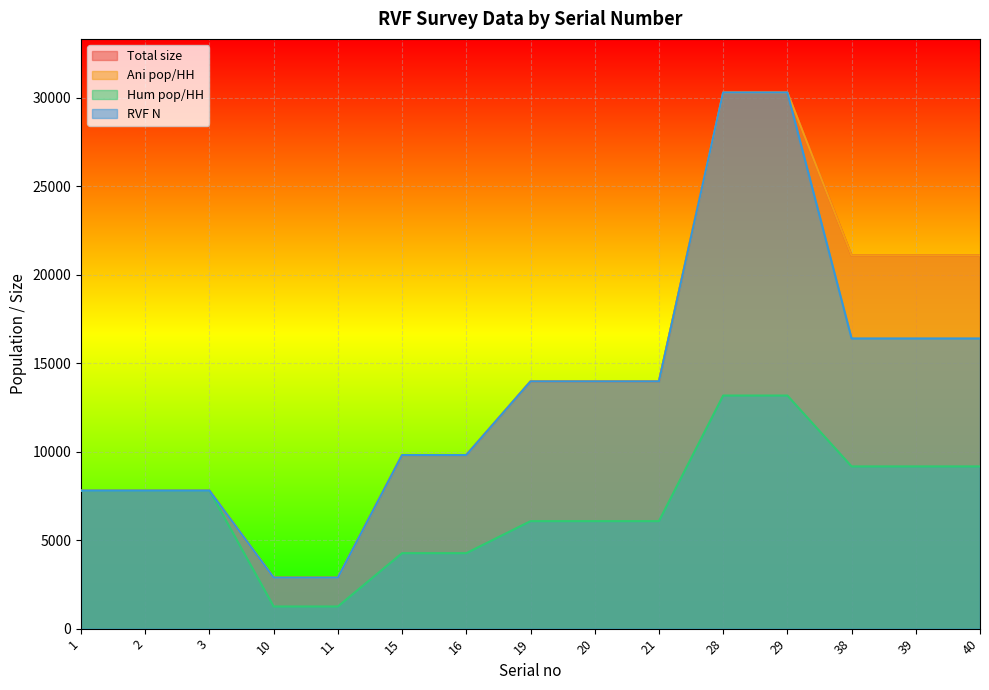

Is it true that Hum pop/HH equals 13774.2 at 1?

False